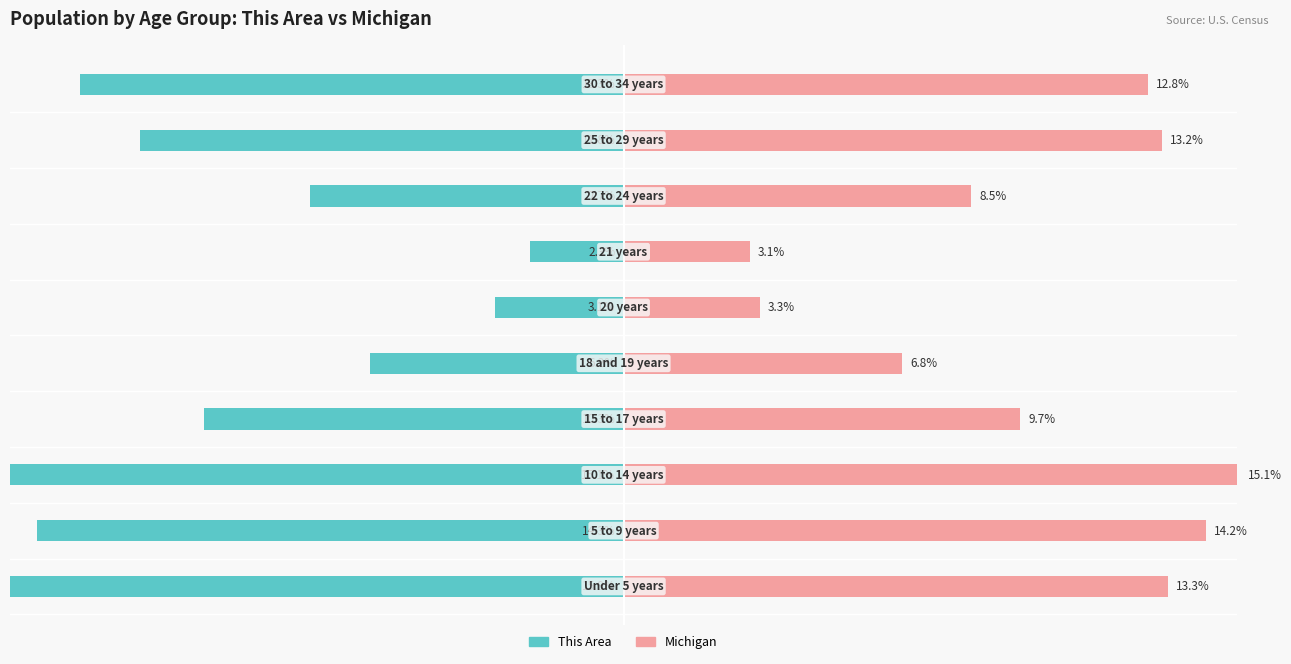

The Michigan series shows 6.8 at 5. True or false?

True